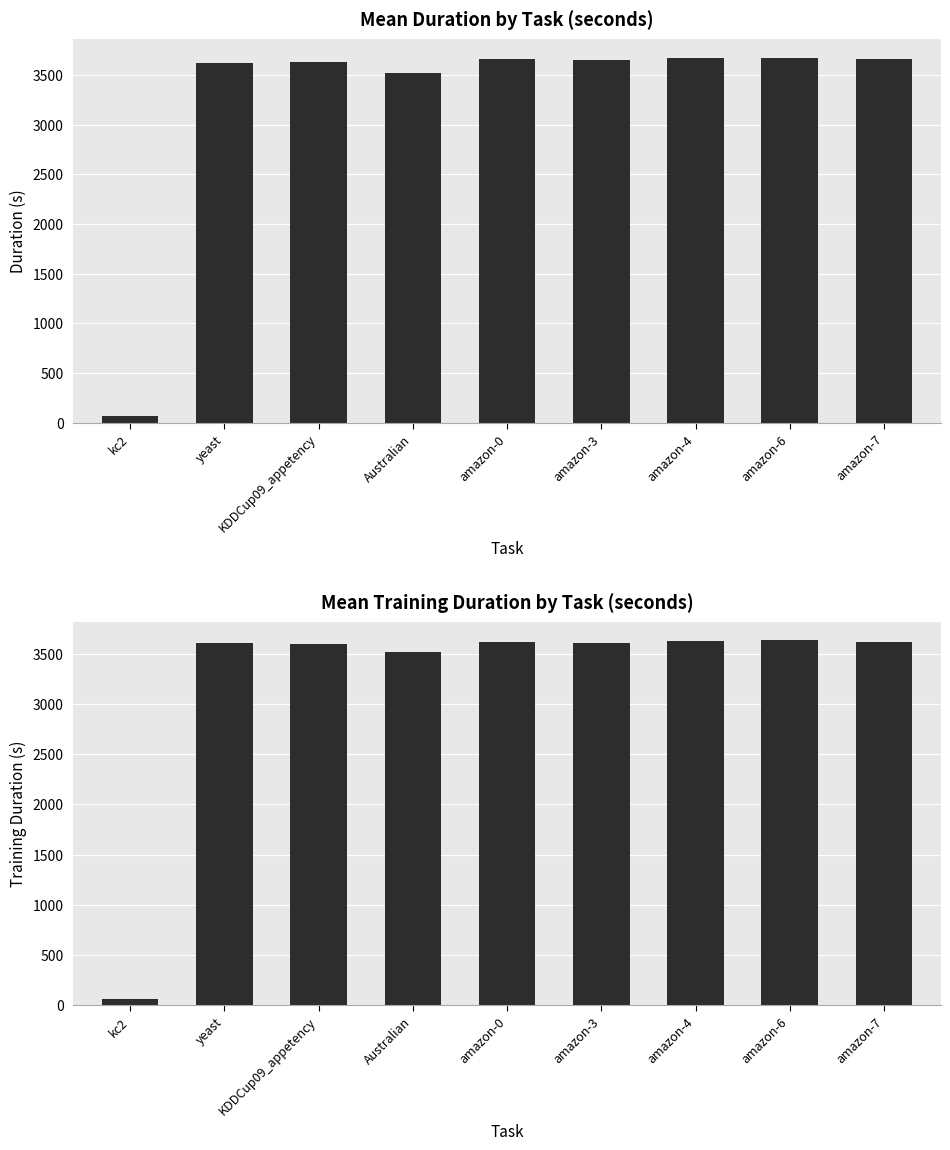

Reading right to left, what are all the values shown in this chart?

duration: amazon-7=3663.2	amazon-6=3675.6	amazon-4=3668.8	amazon-3=3649.4	amazon-0=3663.4	Australian=3521.6	KDDCup09_appetency=3627.3	yeast=3618.5	kc2=69.1
training_duration: amazon-7=3622.0	amazon-6=3635.4	amazon-4=3628.3	amazon-3=3608.5	amazon-0=3621.8	Australian=3514.4	KDDCup09_appetency=3602.3	yeast=3611.7	kc2=61.4